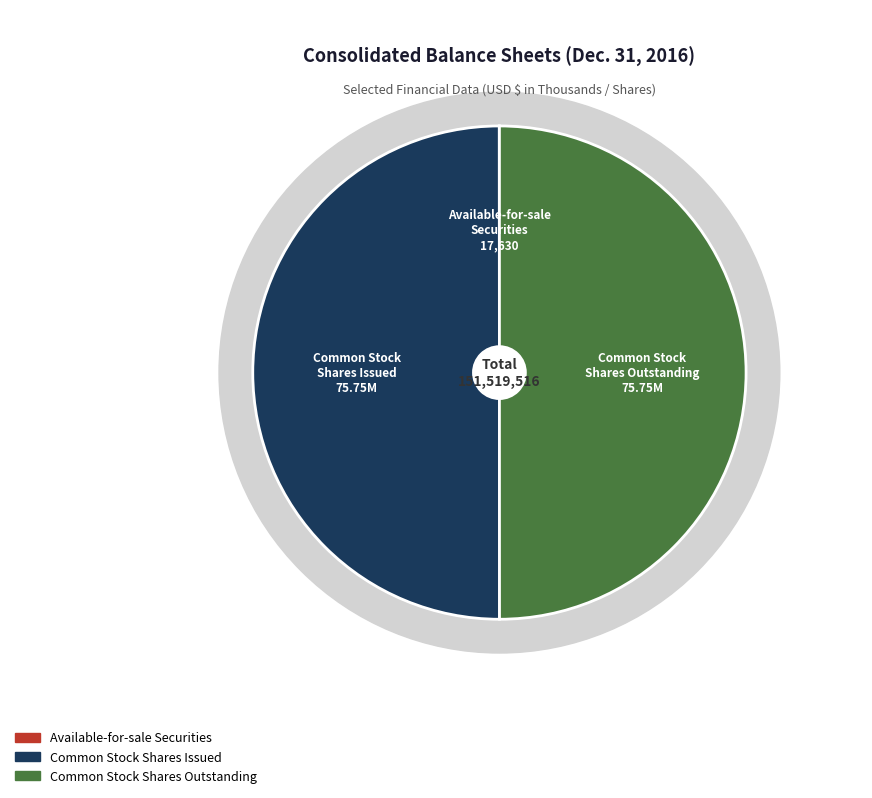

To the nearest percent, what portion does Common stock, shares issued represent?

50%